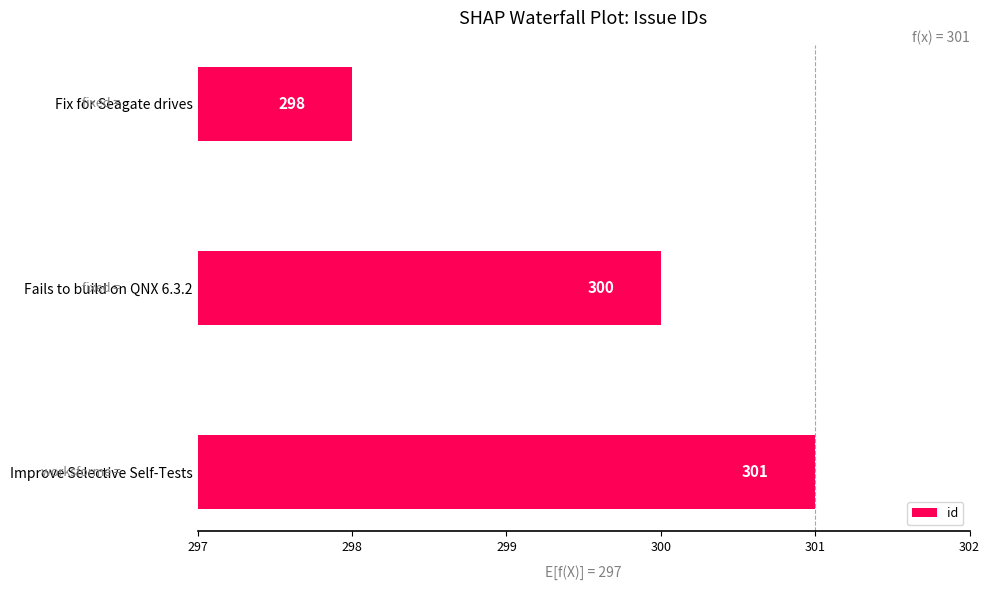

The chart shows a value of 1 at Fix for Seagate drives. True or false?

True